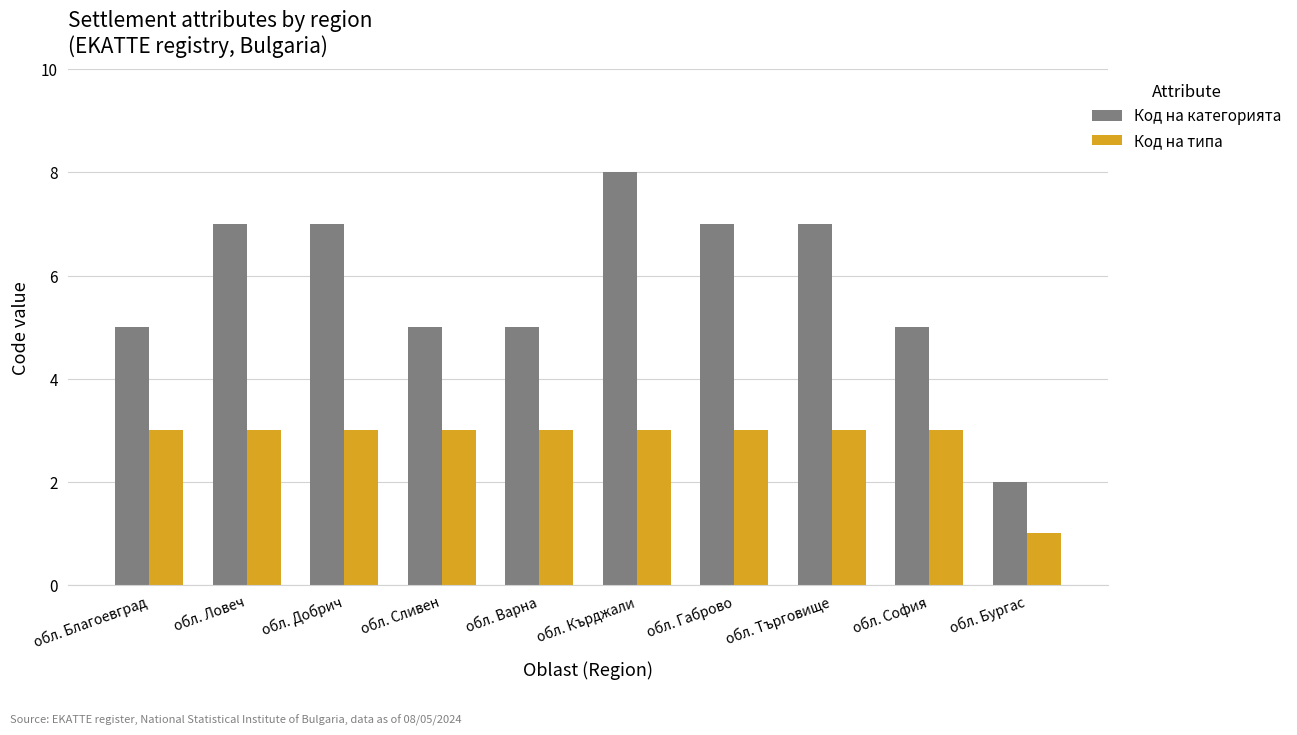

What is the sum of all Код на категорията values?

58